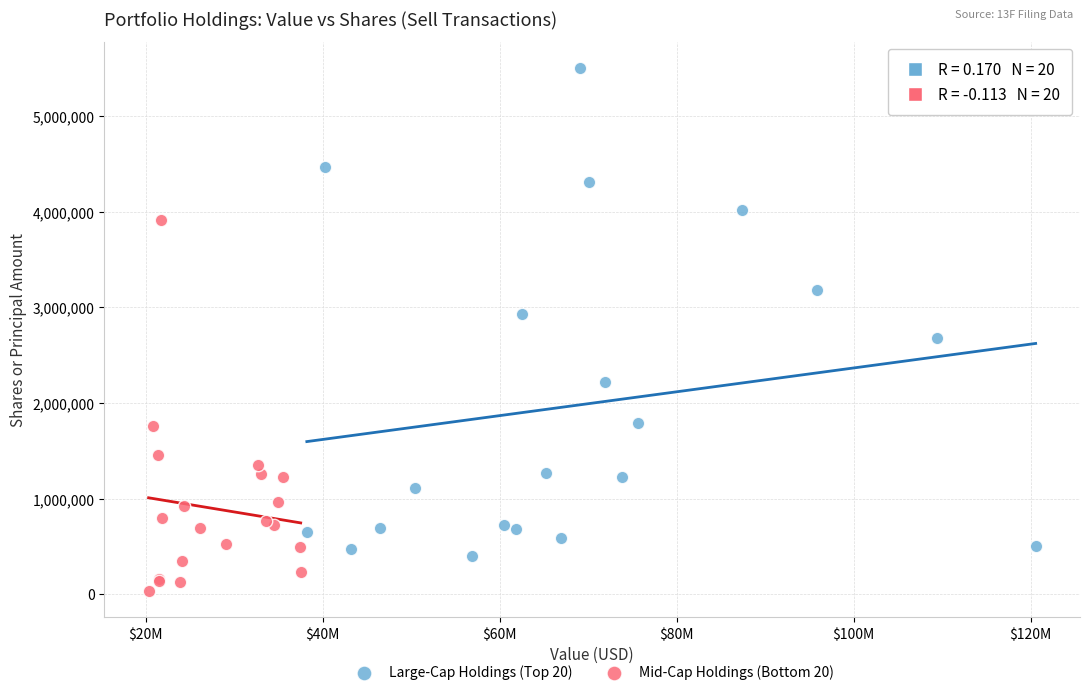

Which series has the largest Y range (max minus min)?

Large-Cap Holdings (Top 20)